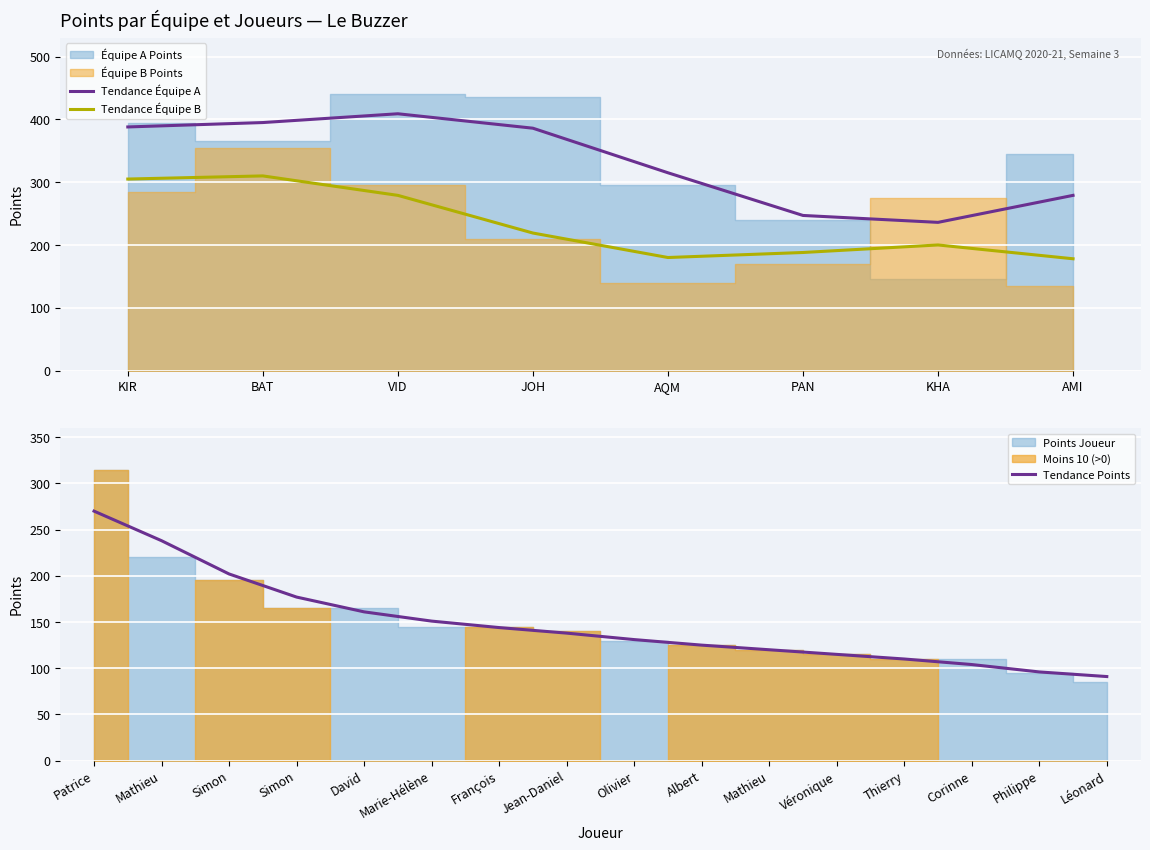

True or false: Tendance Équipe A and Tendance Équipe B cross at least once.

False